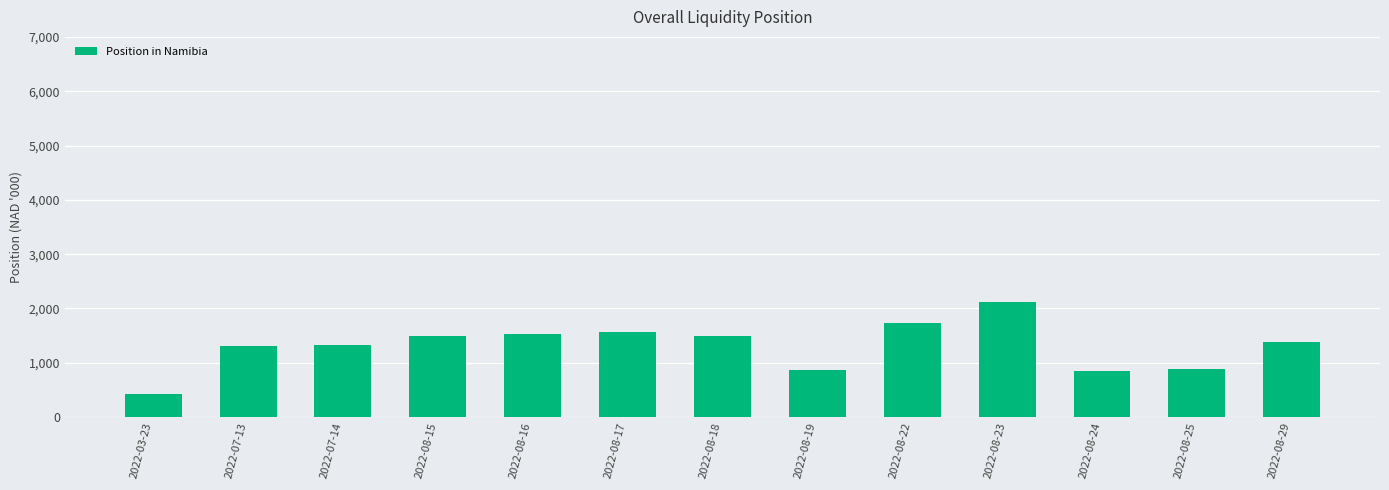

Which has a higher value, 2022-08-23 or 2022-08-16?

2022-08-23